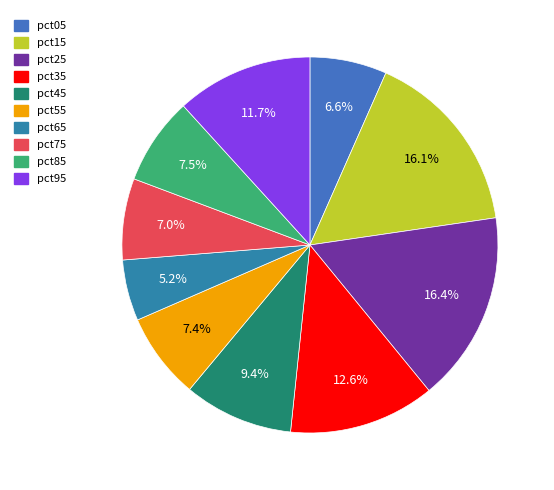

To the nearest percent, what is the difference between the pct55 and pct45 slice percentages?

2%